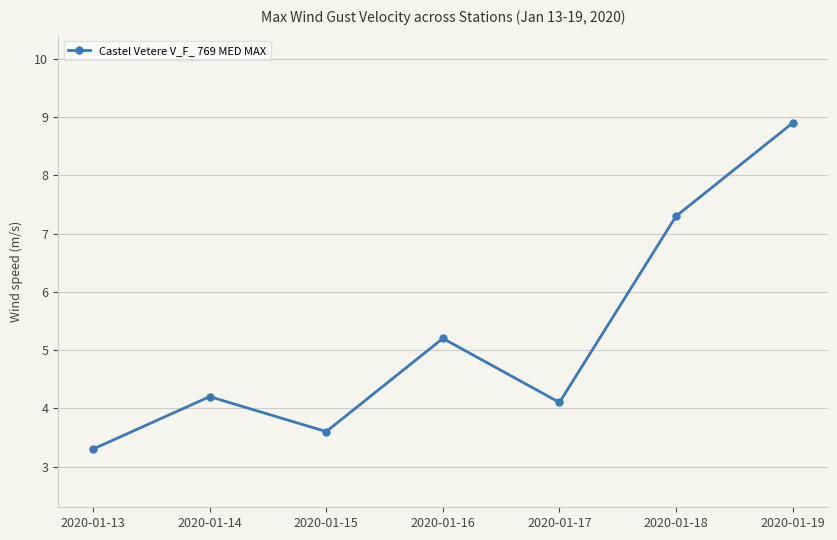

What is the value of the 3rd point from the left?

3.6